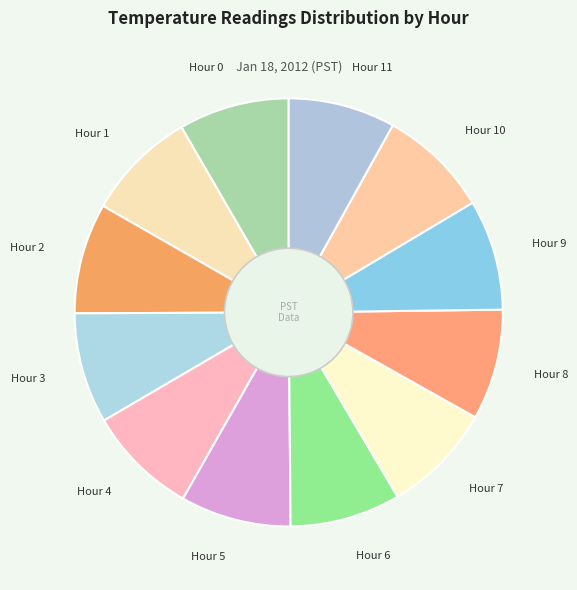

Does Hour 7 represent more than half of the total?

No